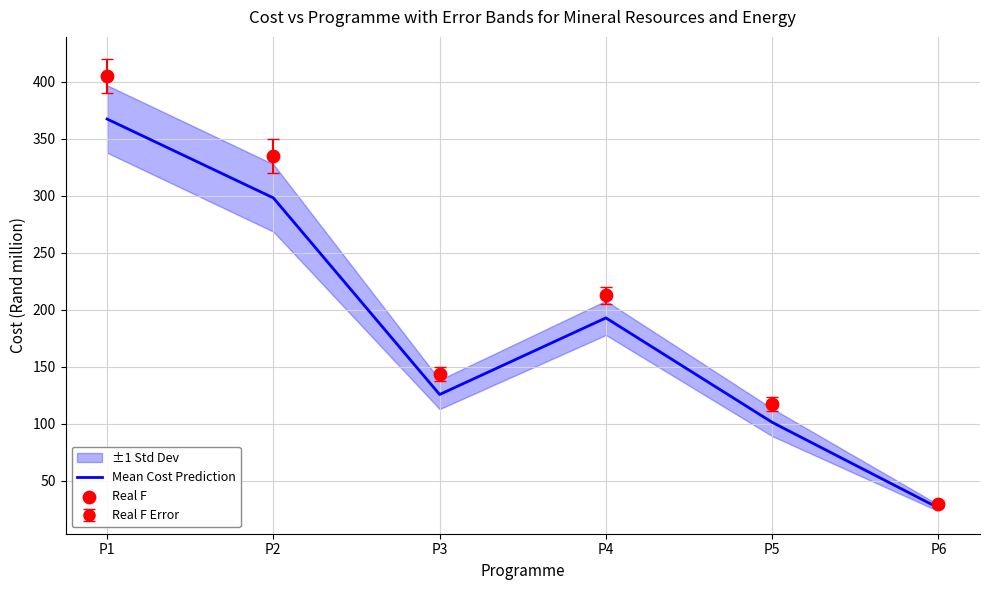

Which series has the largest total across all categories?

Real F